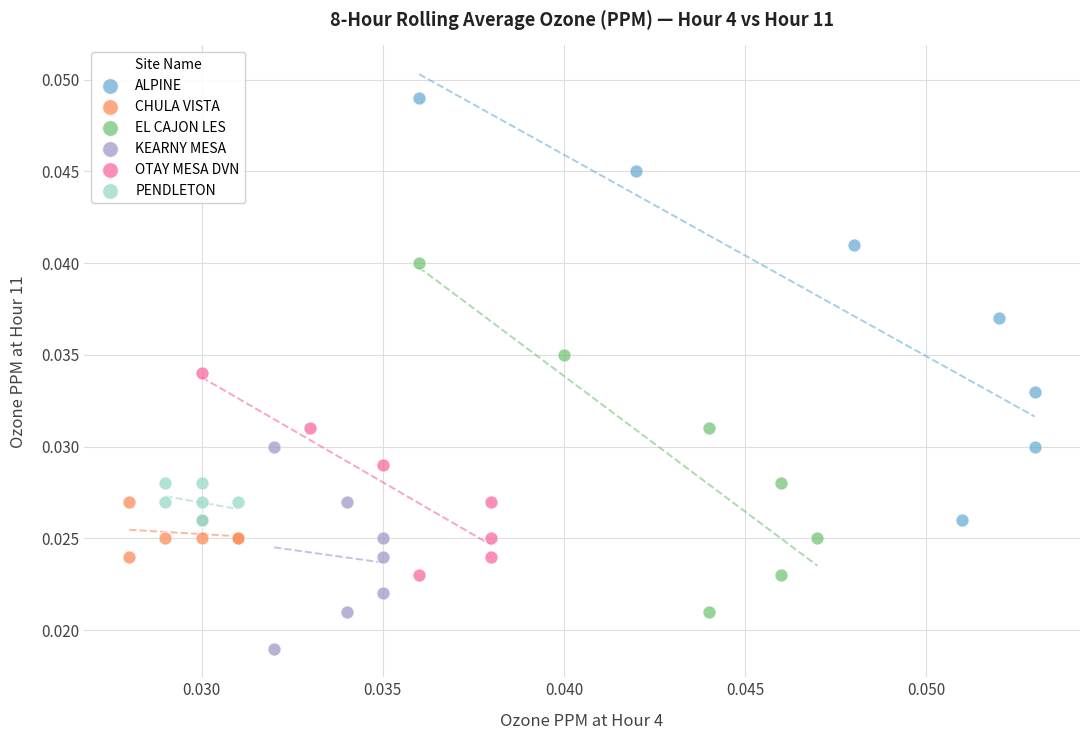

Which series has the largest Y range (max minus min)?

ALPINE